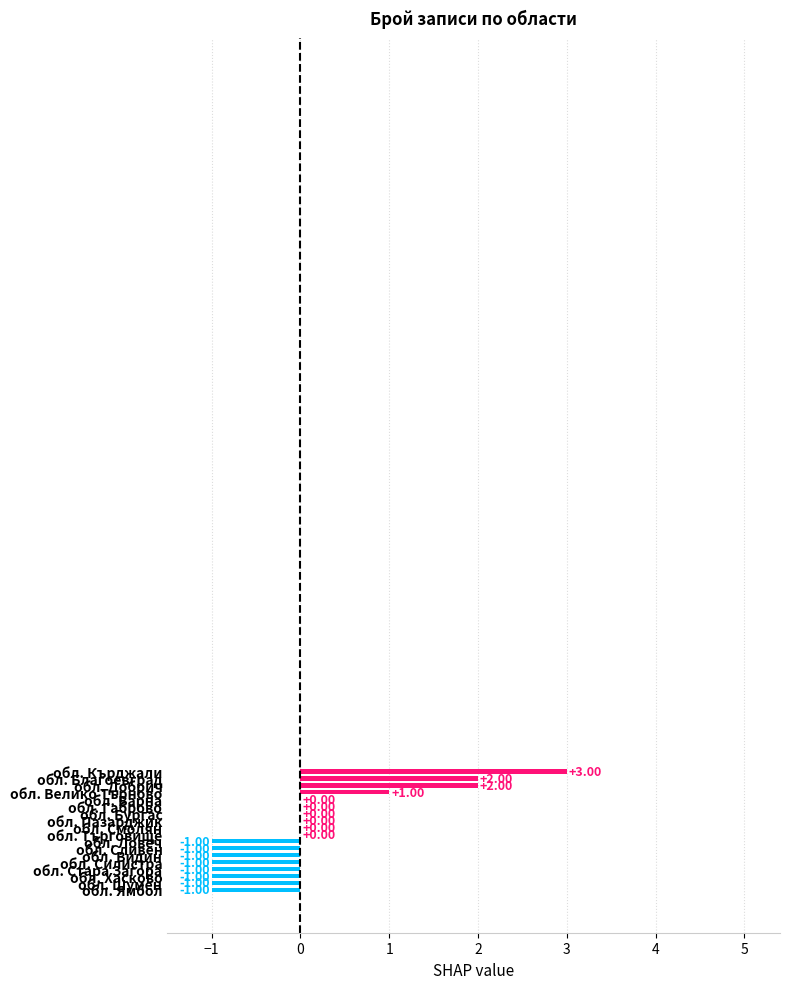

Which label corresponds to the largest value in the chart?

обл. Кърджали